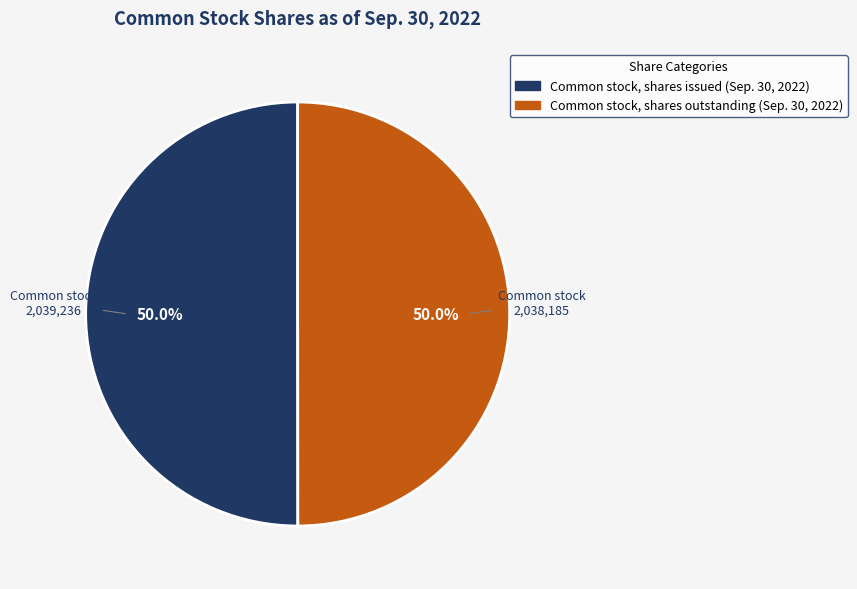

Approximately how many times larger is the value at Common stock, shares outstanding (Sep. 30, 2022) compared to Common stock, shares issued (Sep. 30, 2022)?

1.0